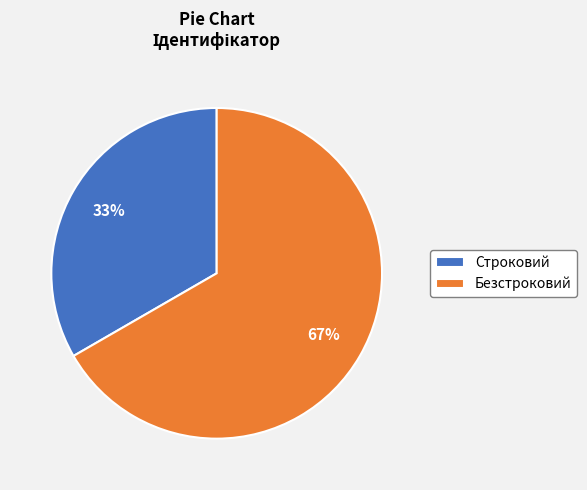

To the nearest percent, what is the combined percentage of Строковий and Безстроковий?

100%